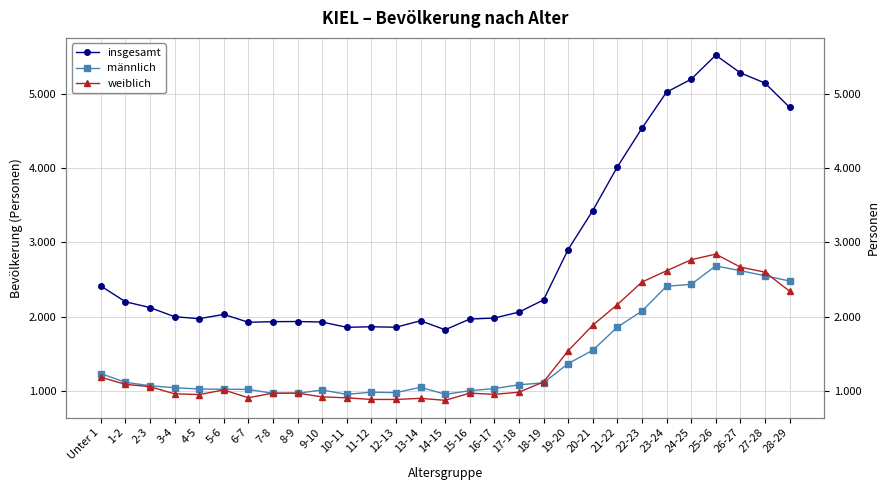

Reading left to right, what are all the values shown in this chart?

insgesamt: Unter 1=2413	1-2=2200	2-3=2121	3-4=1998	4-5=1971	5-6=2029	6-7=1923	7-8=1931	8-9=1933	9-10=1926	10-11=1855	11-12=1862	12-13=1856	13-14=1943	14-15=1822	15-16=1966	16-17=1980	17-18=2060	18-19=2224	19-20=2904	20-21=3428	21-22=4018	22-23=4539	23-24=5026	24-25=5200	25-26=5525	26-27=5286	27-28=5149	28-29=4822
männlich: Unter 1=1231	1-2=1114	2-3=1067	3-4=1040	4-5=1023	5-6=1019	6-7=1018	7-8=964	8-9=966	9-10=1009	10-11=951	11-12=980	12-13=974	13-14=1046	14-15=952	15-16=999	16-17=1029	17-18=1080	18-19=1106	19-20=1366	20-21=1545	21-22=1857	22-23=2074	23-24=2409	24-25=2434	25-26=2683	26-27=2619	27-28=2550	28-29=2479
weiblich: Unter 1=1182	1-2=1086	2-3=1054	3-4=958	4-5=948	5-6=1010	6-7=905	7-8=967	8-9=967	9-10=917	10-11=904	11-12=882	12-13=882	13-14=897	14-15=870	15-16=967	16-17=951	17-18=980	18-19=1118	19-20=1538	20-21=1883	21-22=2161	22-23=2465	23-24=2617	24-25=2766	25-26=2842	26-27=2667	27-28=2599	28-29=2343